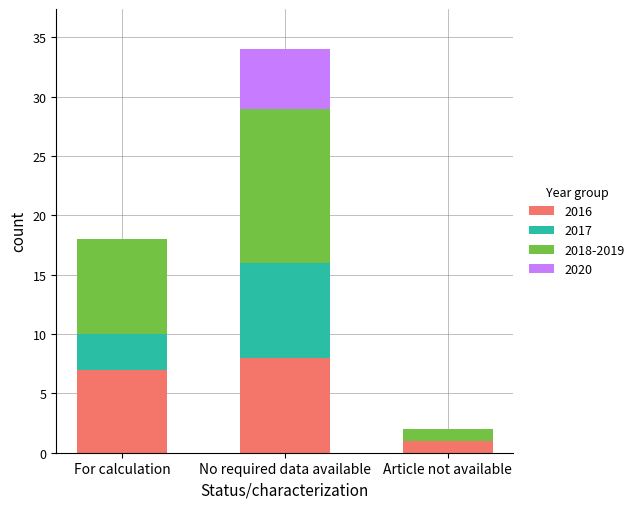

What is the maximum value for 2016?

8